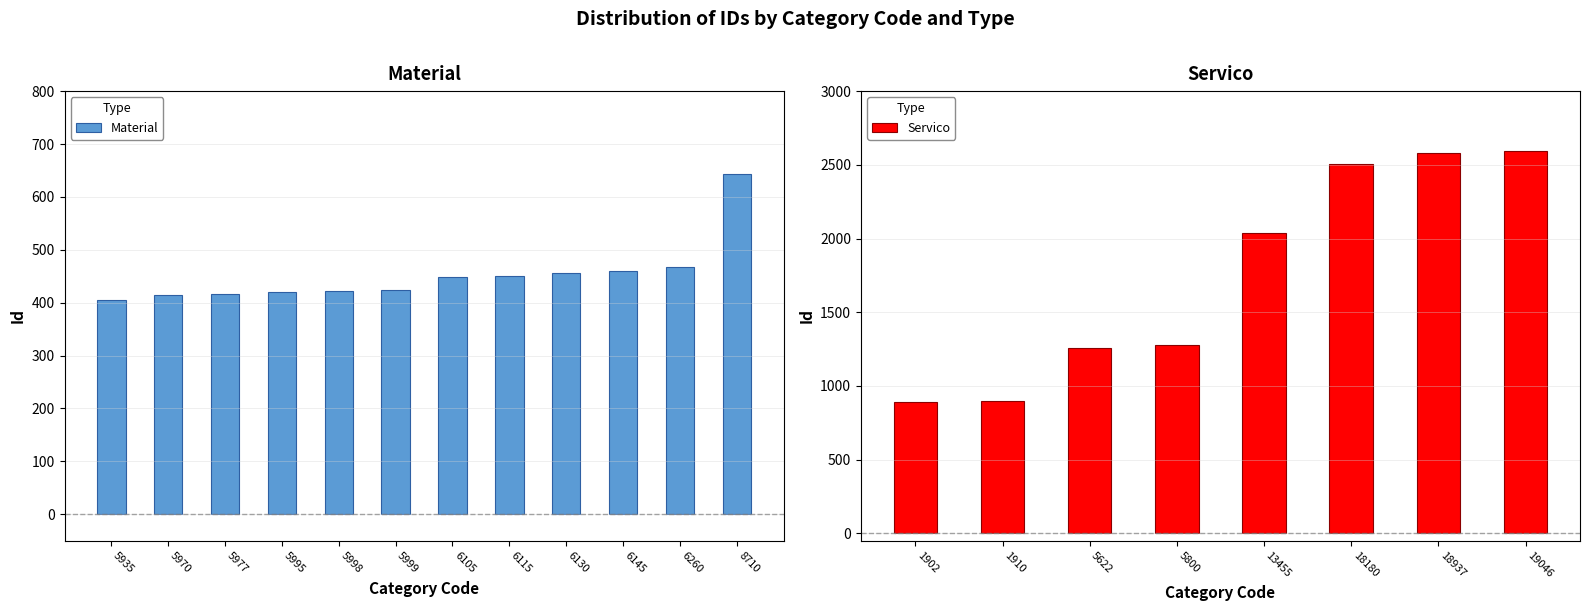

The value of Material at 8710 is 411. True or false?

False